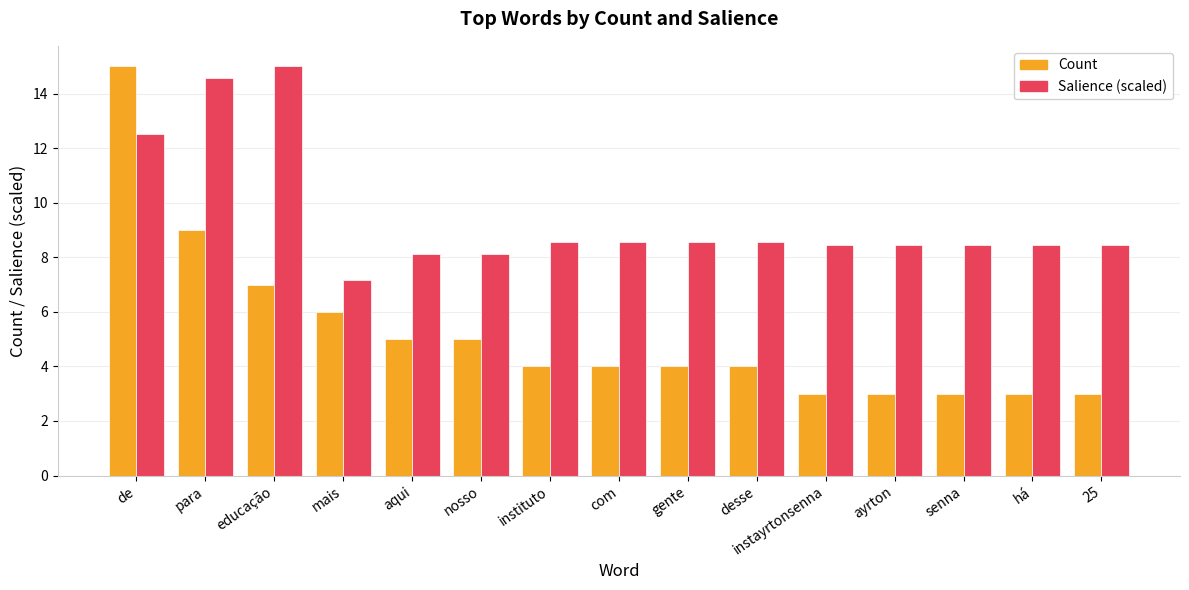

What is the maximum value for Count?

15.0